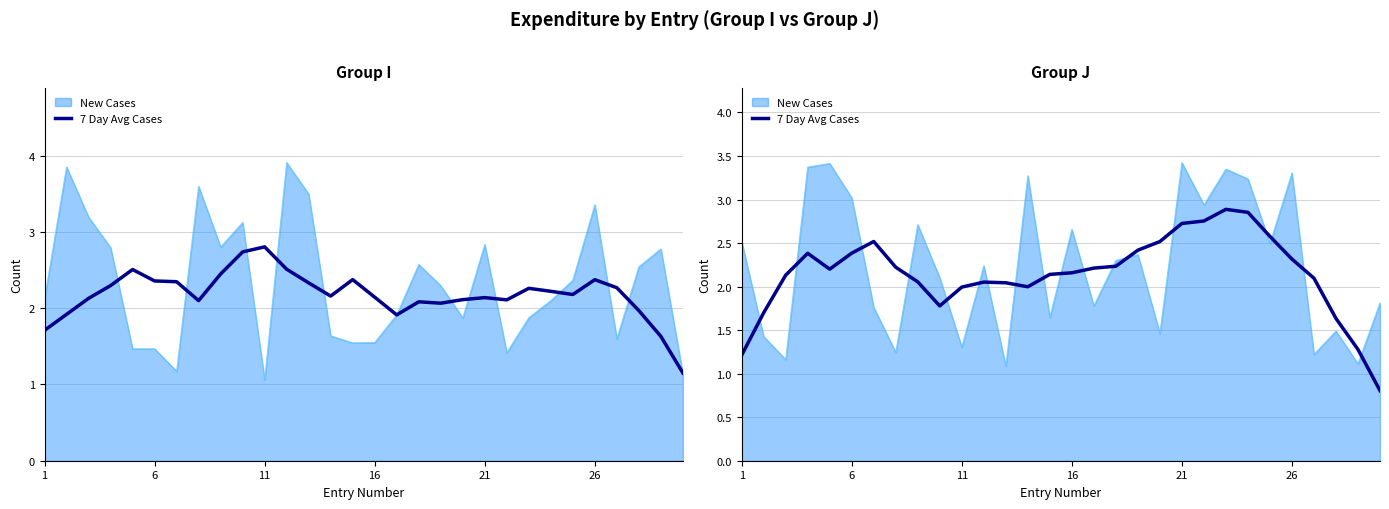

What is the average value?

2.1